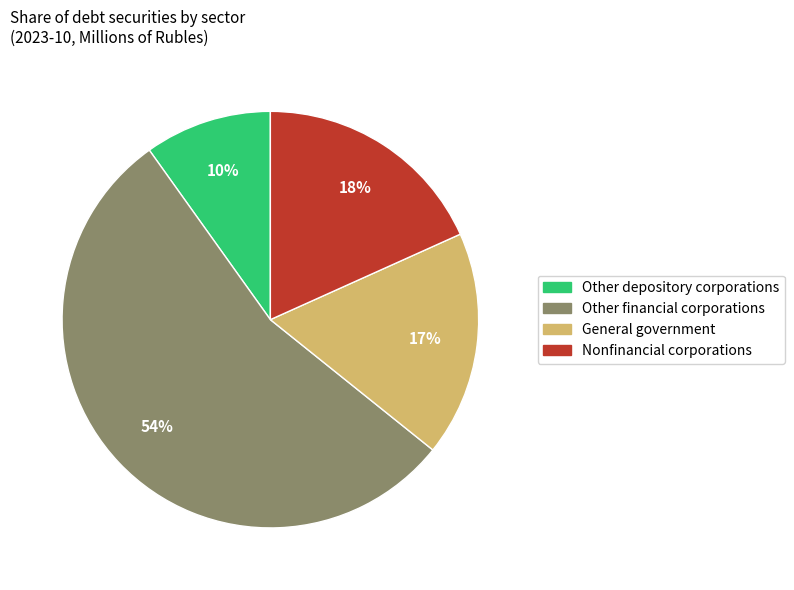

True or false: Other depository corporations accounts for 10% of the total.

True